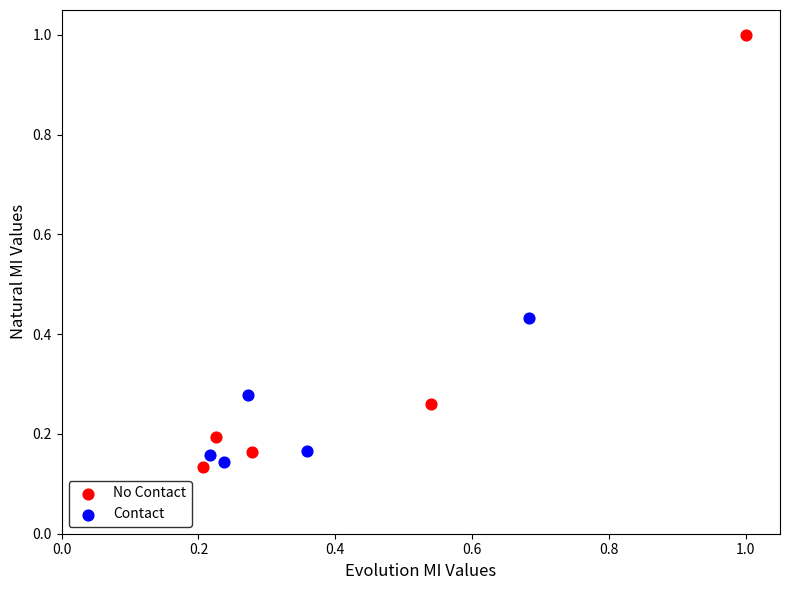

Which series reaches the maximum Y coordinate?

No Contact